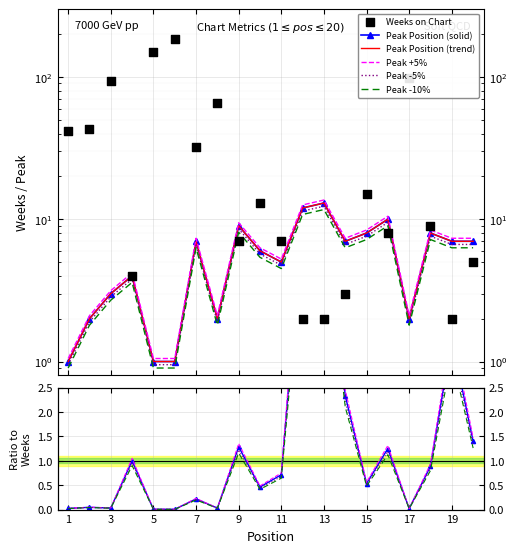

At which category is the sum across all series the highest?

6